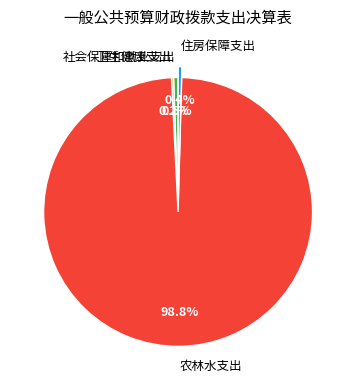

Does 农林水支出 represent more than half of the total?

Yes